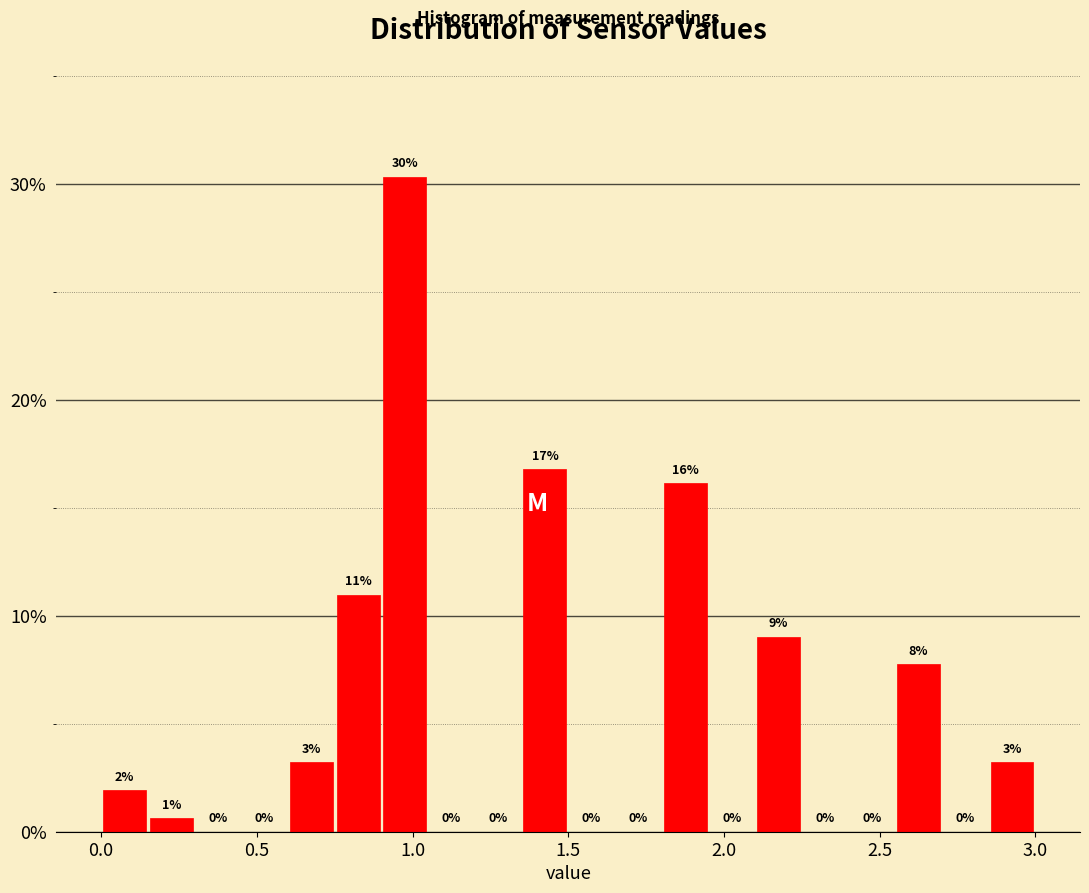

Read against the x-axis, roughly where is the centre of the tallest bar?

1.00